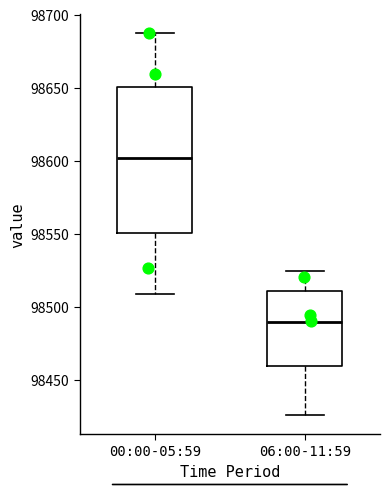

Where does the lower whisker of the box for 00:00-05:59 end on the y-axis? The values are not printed on the chart, so give them approximately, as read against the axis.

98510